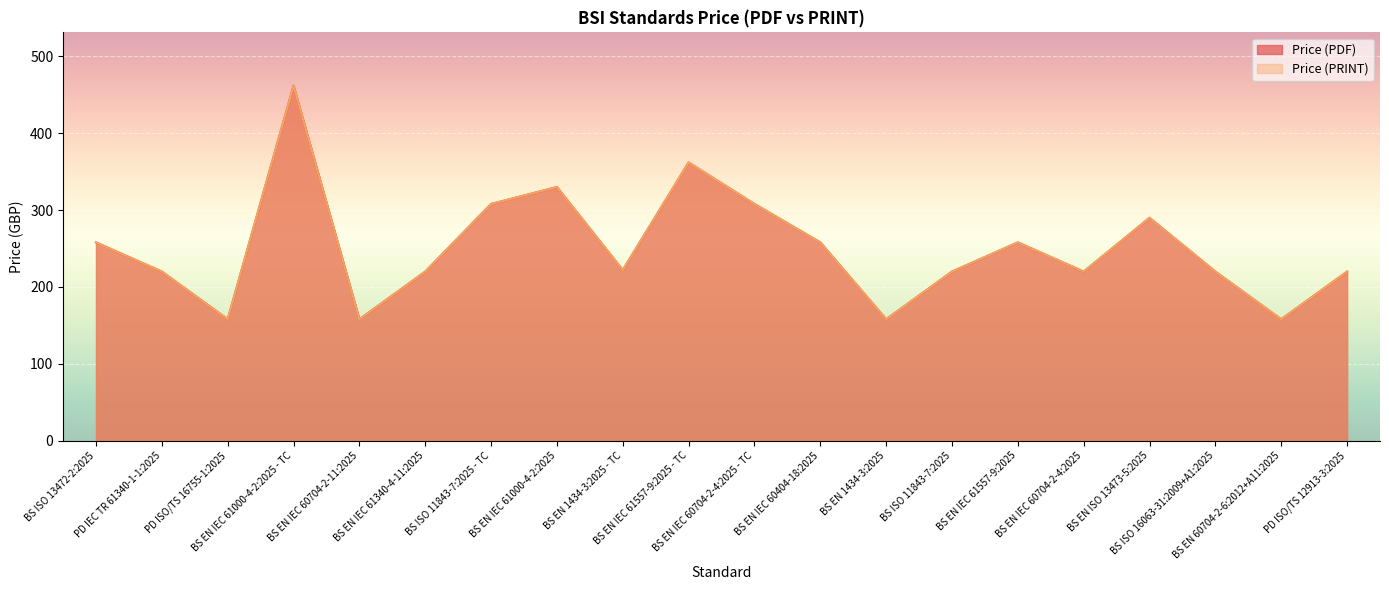

What value does the Price (PRINT) series have at BS EN IEC 60704-2-4:2025 - TC?

308